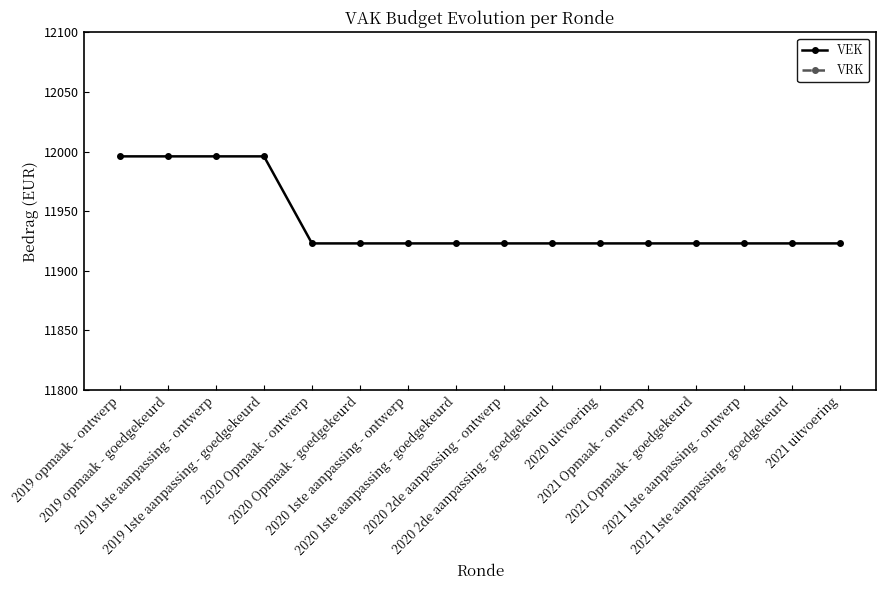

What is the label of the 14th point from the right?

2019 1ste aanpassing - ontwerp